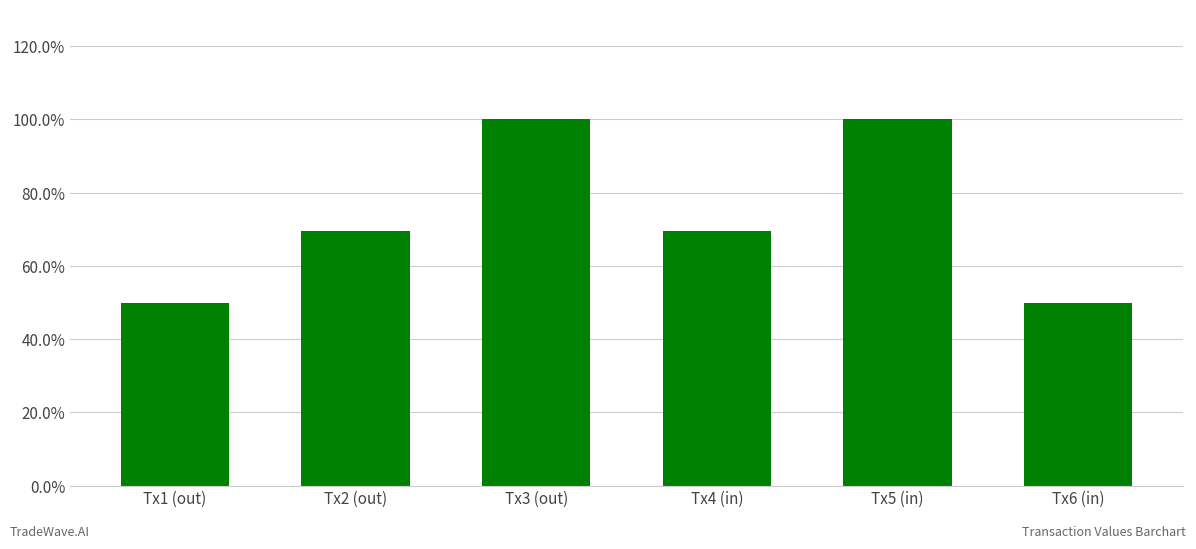

What is the sum of all values?

4.4